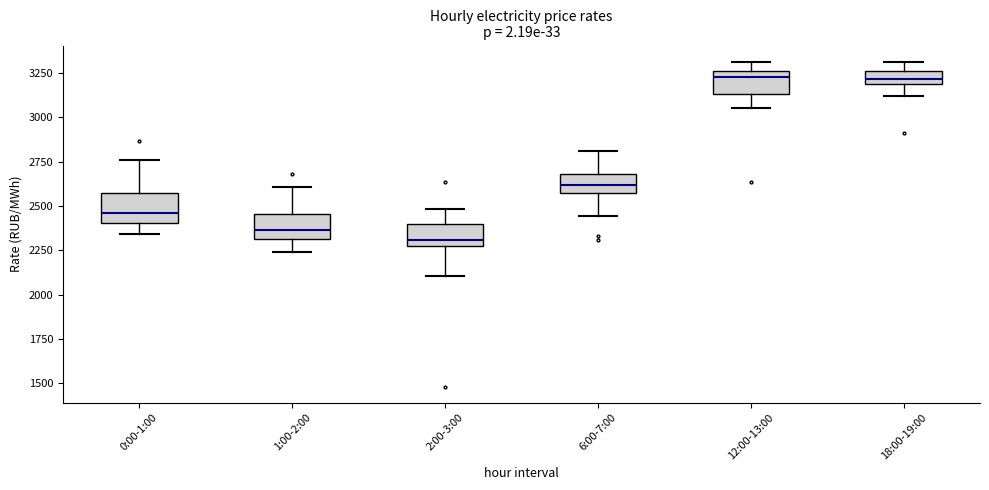

Where is the upper edge of the box for 0:00-1:00 on the y-axis? The values are not printed on the chart, so give them approximately, as read against the axis.

2550